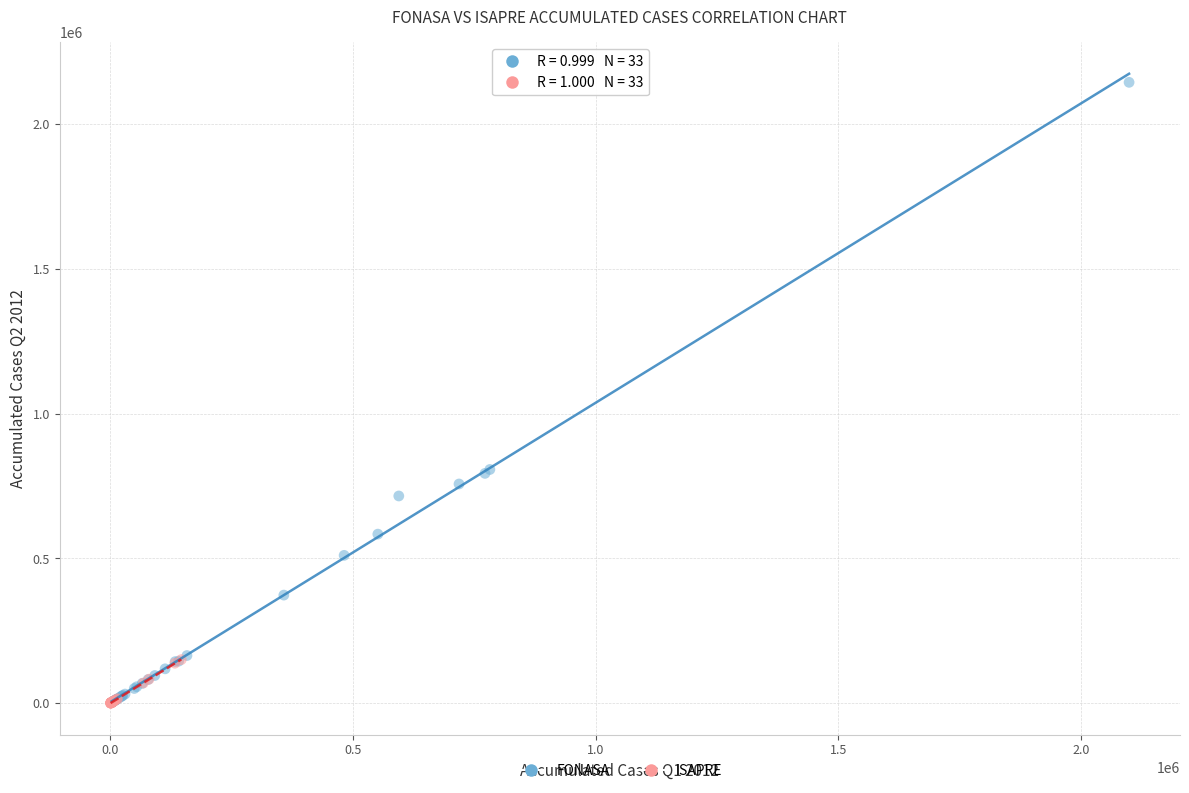

Which series has the widest spread of Y values?

FONASA